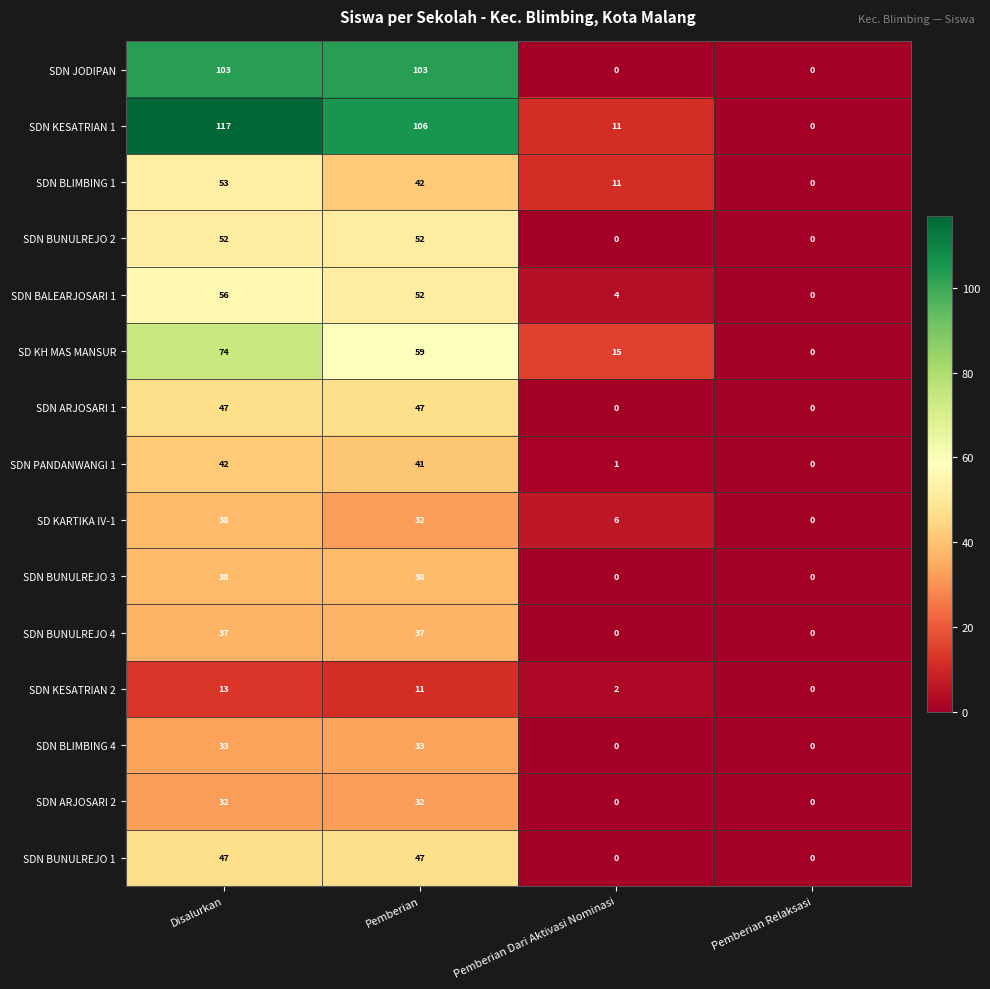

Which series has the largest range (max minus min)?

SDN KESATRIAN 1